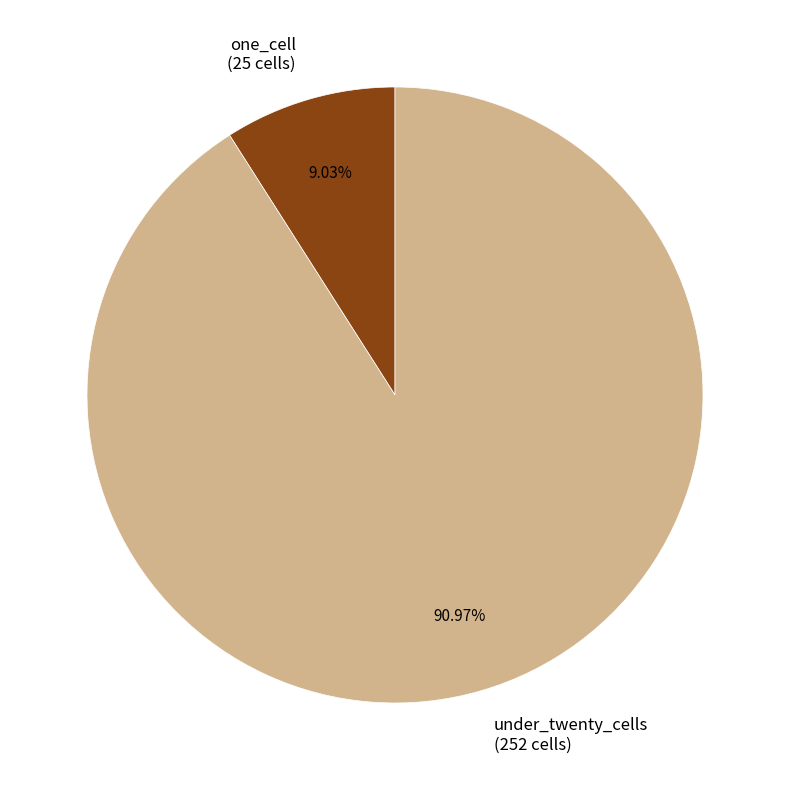

Rank the categories by value from lowest to highest.

one_cell, under_twenty_cells